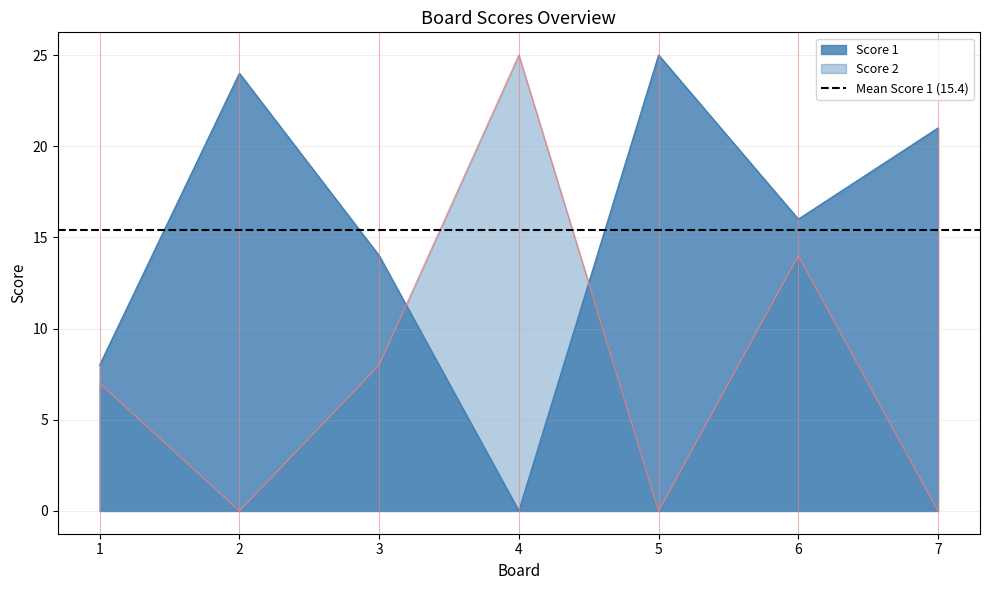

What is the maximum value shown in the chart?

25